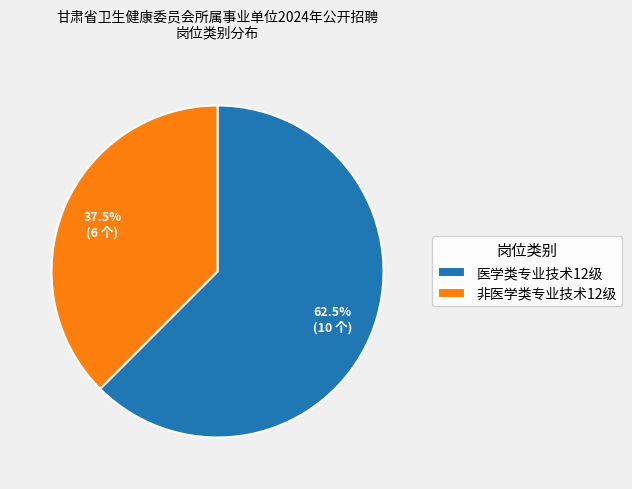

Is there a majority slice in this chart?

Yes